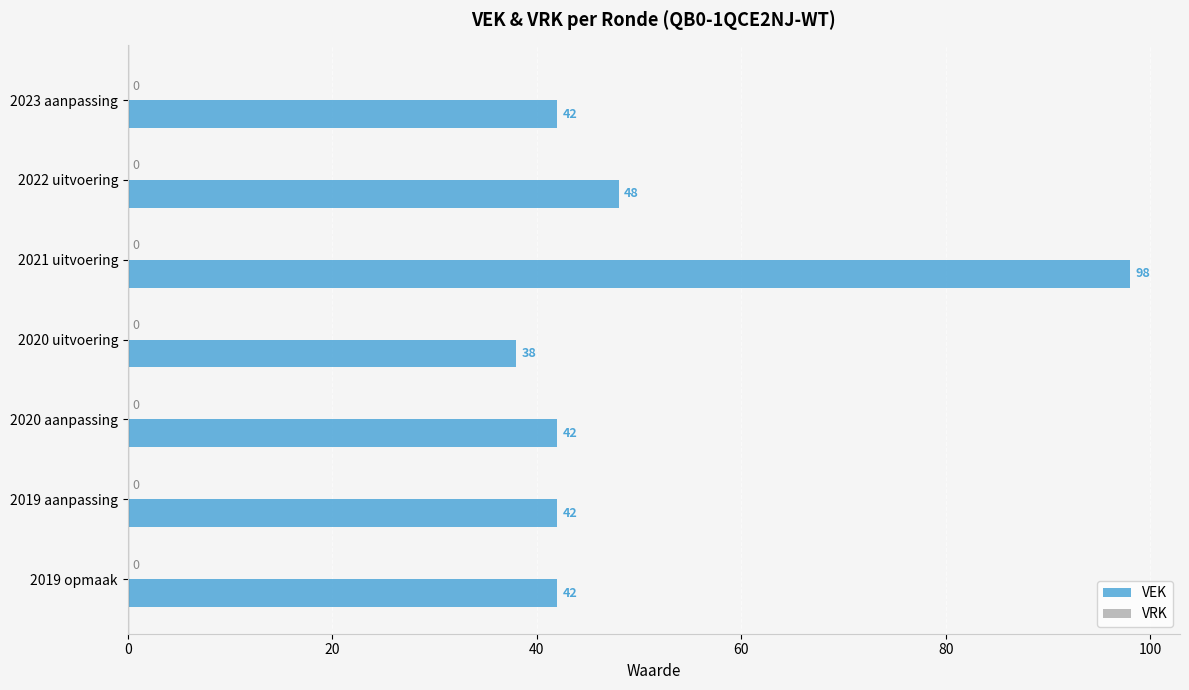

Reading top to bottom, extract all data points from this chart.

2023 aanpassing=42	2022 uitvoering=48	2021 uitvoering=98	2020 uitvoering=38	2020 aanpassing=42	2019 aanpassing=42	2019 opmaak=42